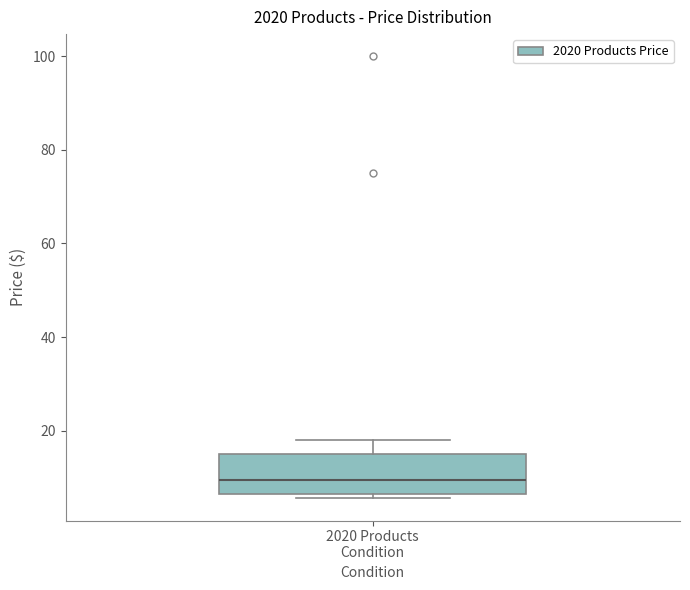

Where does the median line of the box for 2020 Products Condition sit on the y-axis? The values are not printed on the chart, so give them approximately, as read against the axis.

10